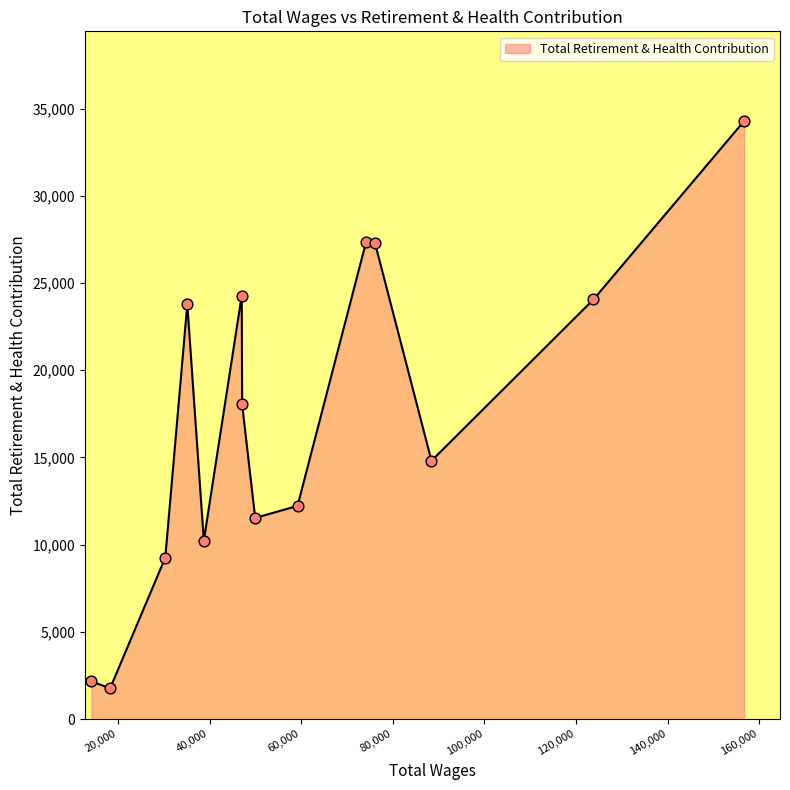

What is the smallest value displayed?

1763